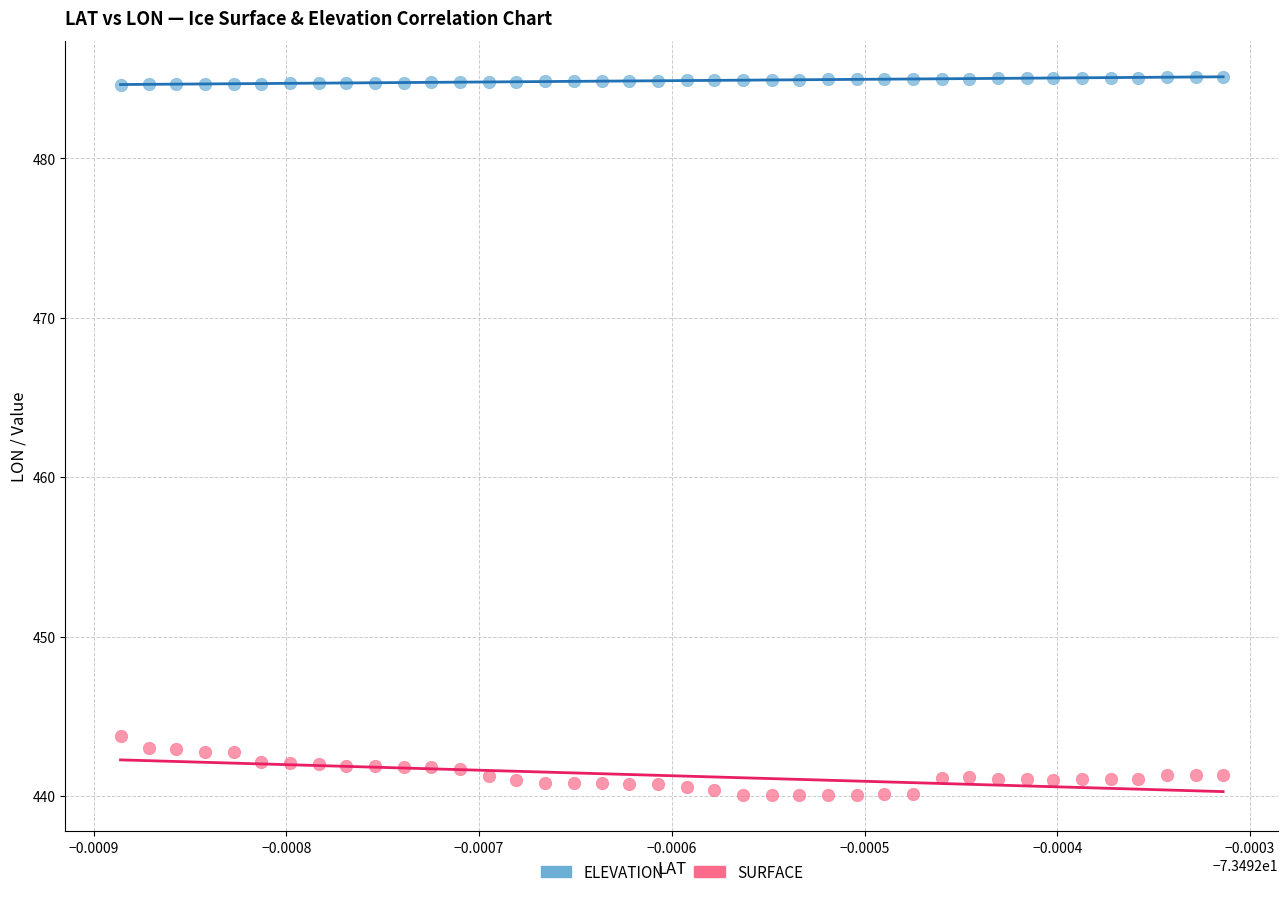

Which series contains the lowest Y value?

SURFACE